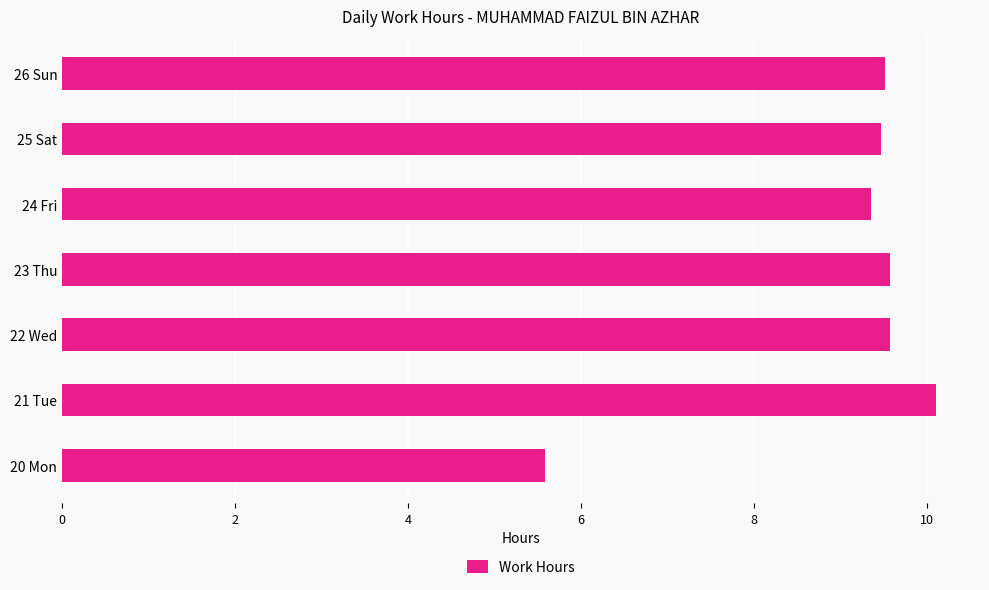

True or false: the data shows 9.3 at 24 Fri.

True